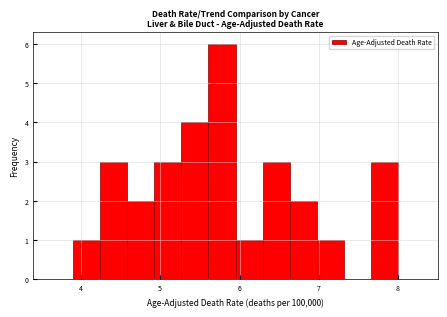

Around what value on the x-axis is the tallest bar? Give the approximate position of its centre, as read against the axis.

5.8